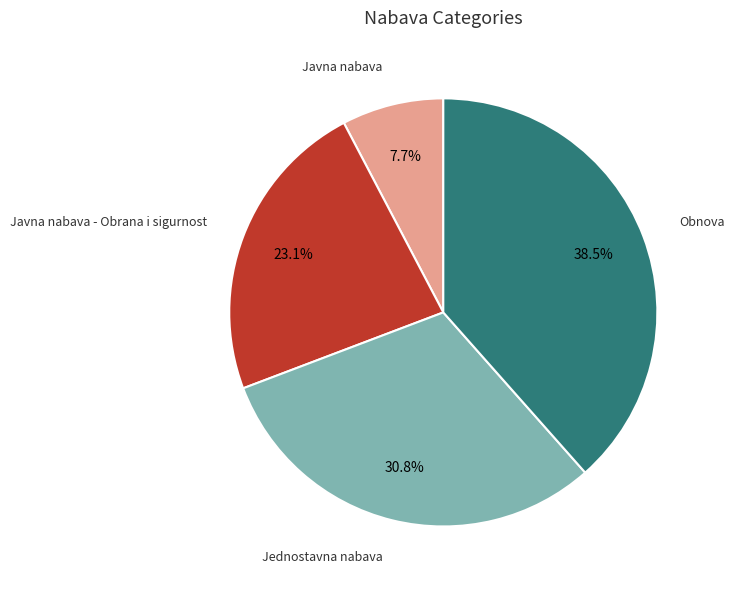

How many slices are in this pie chart?

4